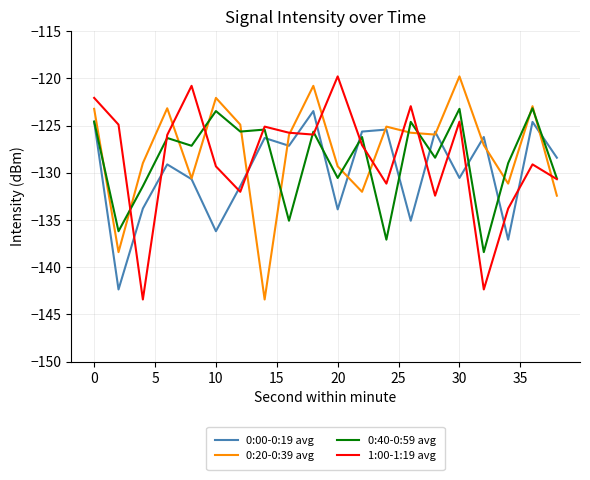

Is this an area chart (filled region under the line)?

No